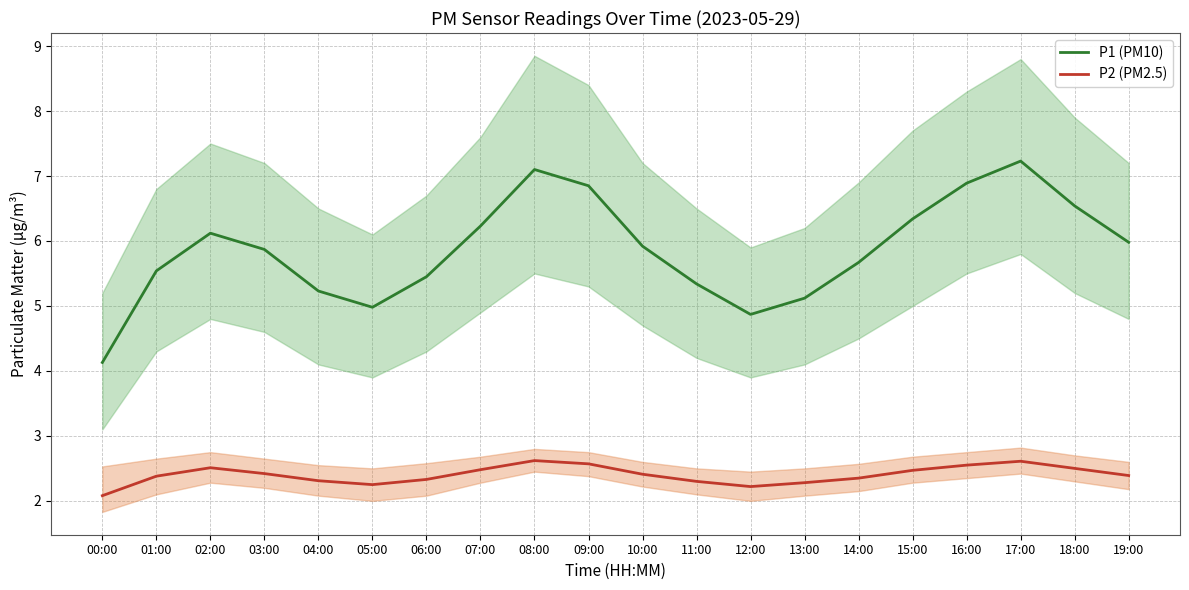

The P2 (PM2.5) series shows 0.5 at 11:00. True or false?

False